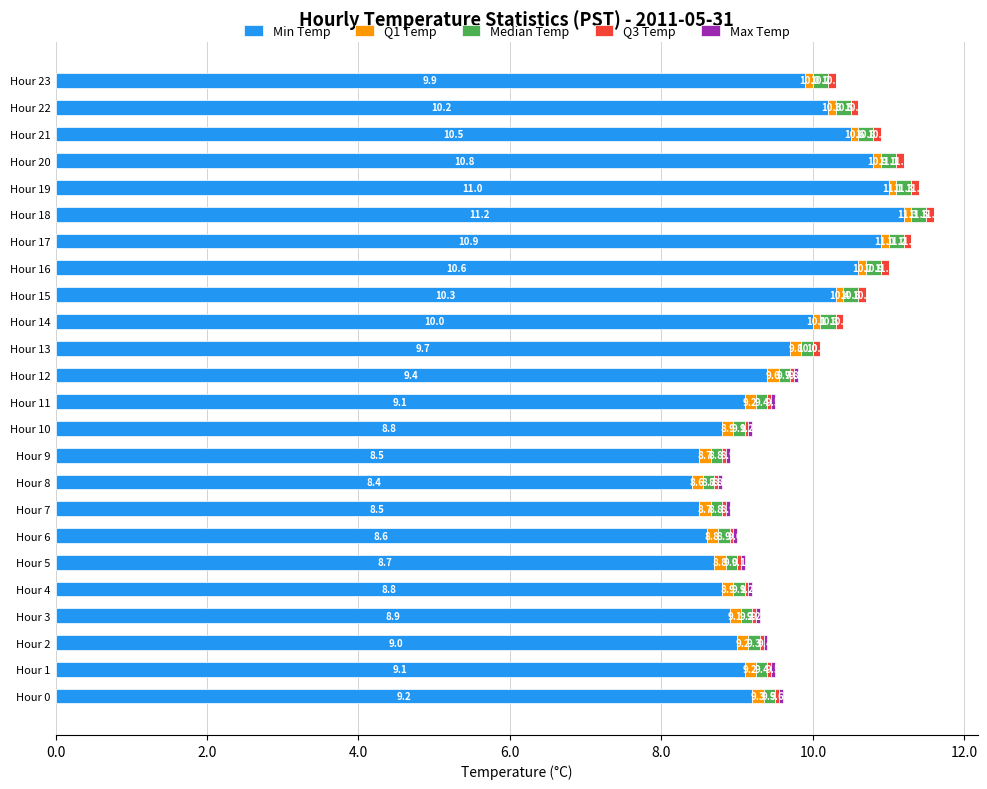

What is the maximum value for Min Temp?

11.2